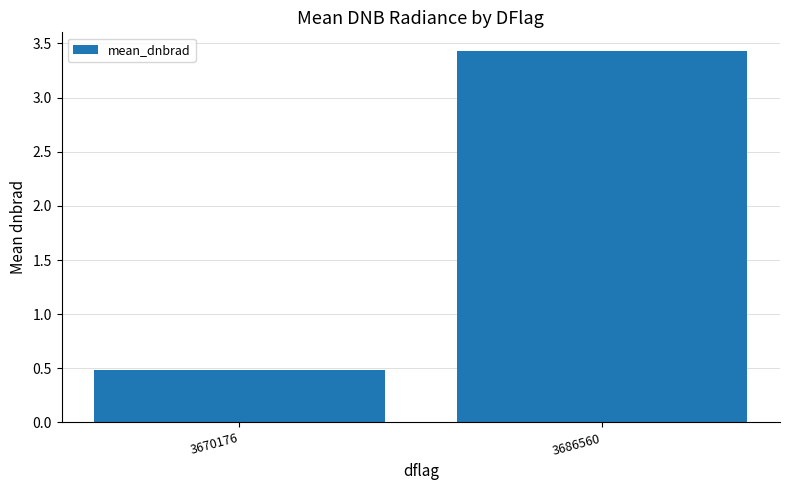

Which has a higher value, 3670176 or 3686560?

3686560